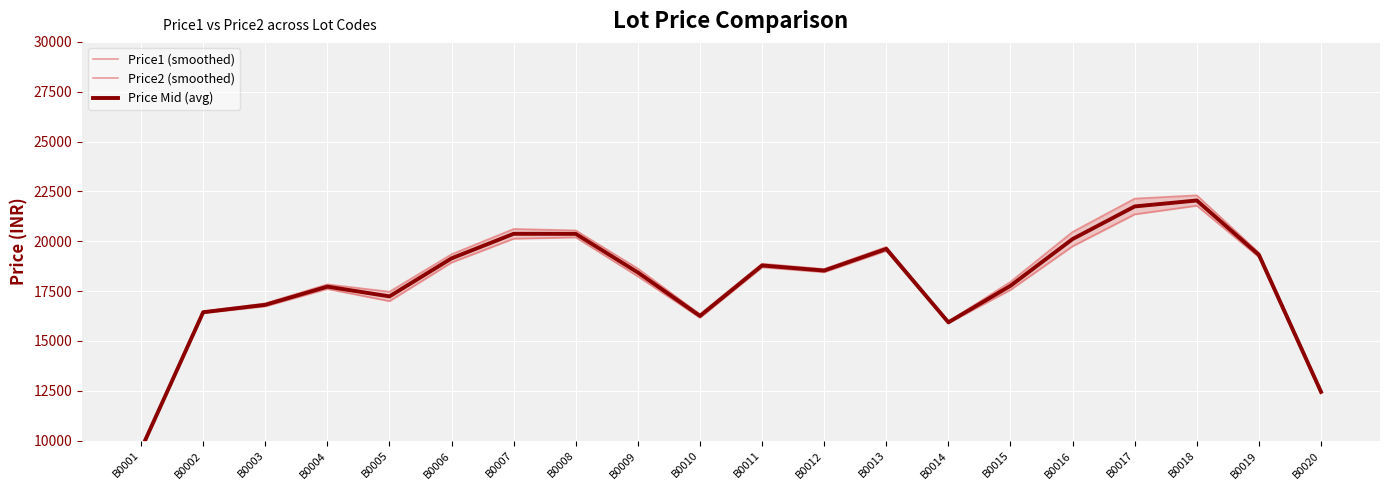

Reading left to right, extract all data points from this chart.

Price1 (smoothed): 9596.3	16486.0	16889.0	17842.0	17471.7	19351.7	20619.3	20546.0	18633.0	16345.7	18878.3	18611.3	19717.7	15972.0	17971.7	20472.0	22142.3	22306.0	19432.7	12529.3
Price2 (smoothed): 9533.3	16399.7	16736.3	17609.7	16999.7	18937.0	20131.0	20197.7	18238.0	16165.0	18695.7	18451.0	19519.7	15899.0	17566.7	19753.0	21353.0	21785.0	19202.3	12369.3
Price Mid (avg): 9564.8	16442.8	16812.7	17725.8	17235.7	19144.3	20375.2	20371.8	18435.5	16255.3	18787.0	18531.2	19618.7	15935.5	17769.2	20112.5	21747.7	22045.5	19317.5	12449.3